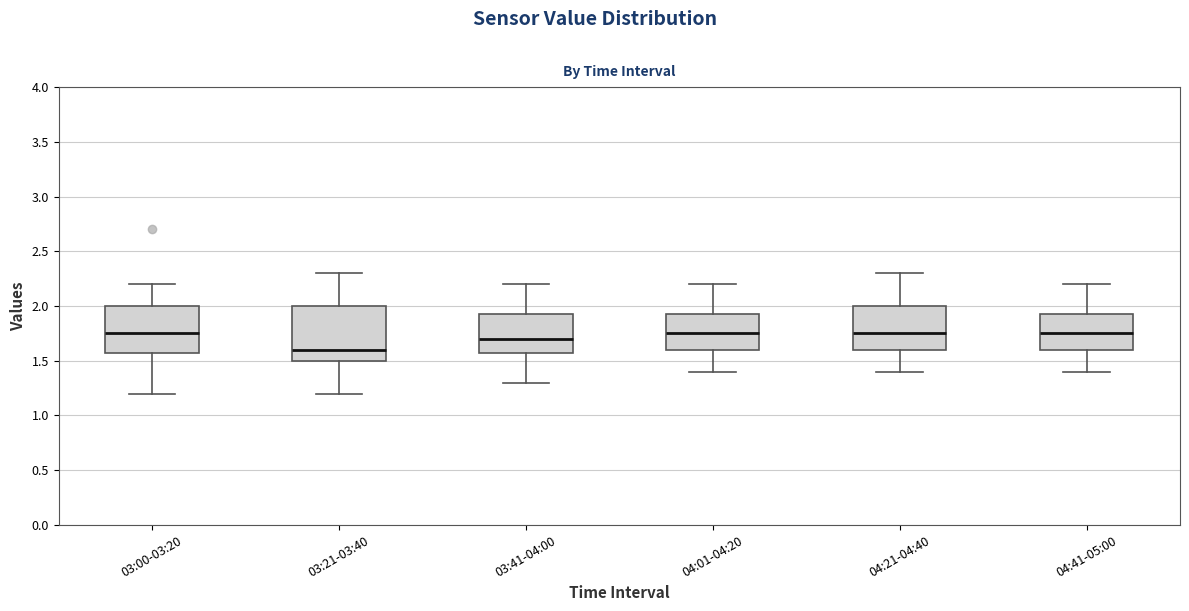

Which box is the tallest, from its lower edge to its upper edge?

03:21-03:40